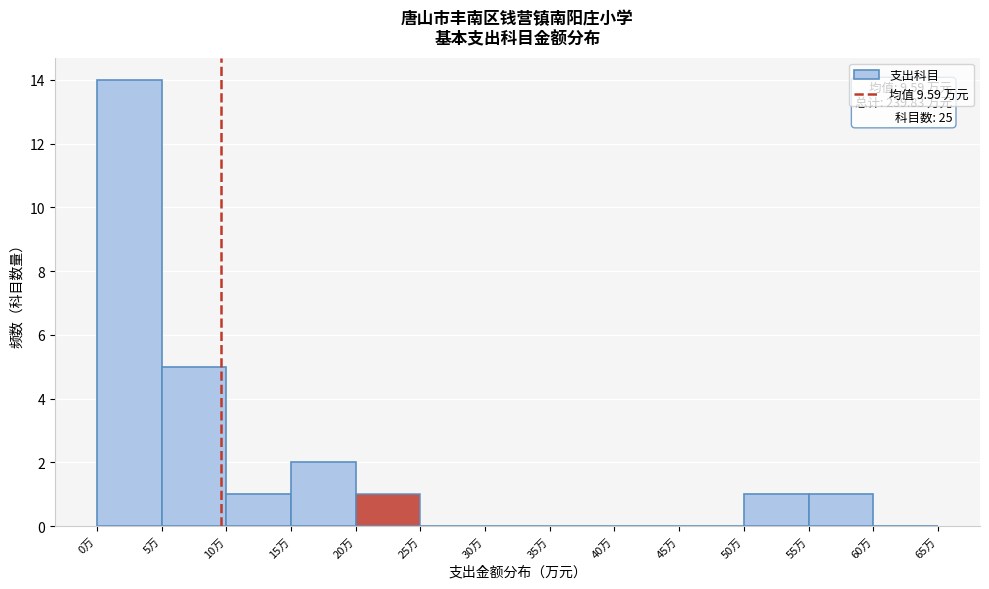

Which range on the x-axis has the tallest bar?

0 to 5